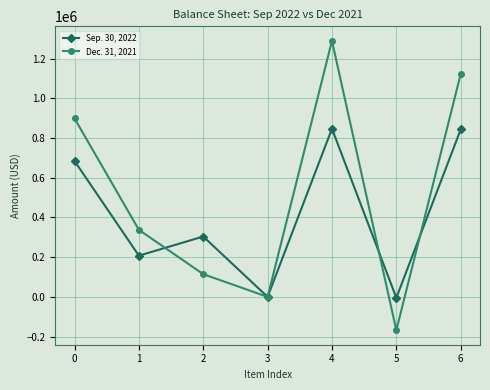

Which series has the largest range (max minus min)?

Dec. 31, 2021